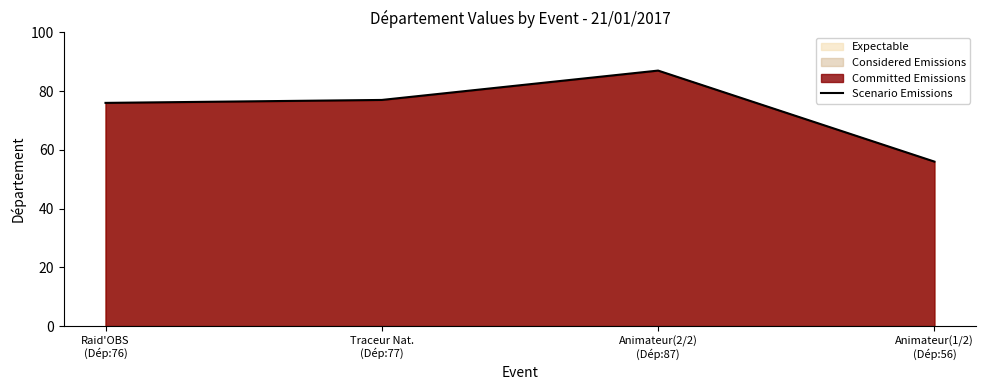

What is the average value?

74